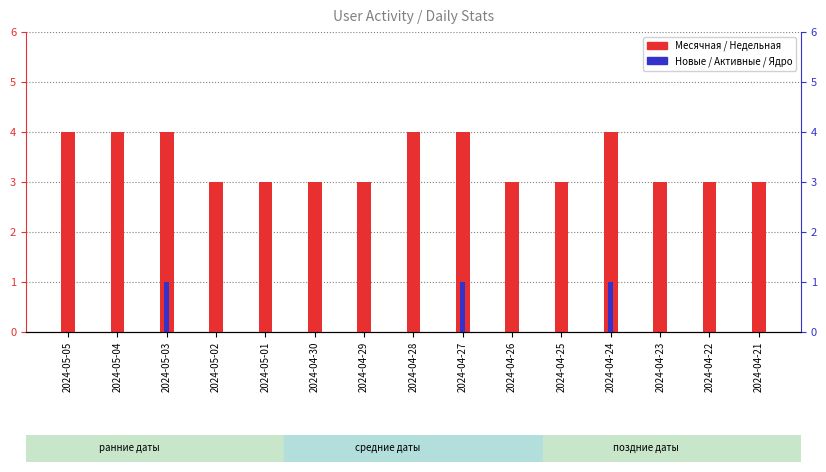

Rank the categories by Новые value from highest to lowest.

2024-05-03, 2024-04-27, 2024-04-24, 2024-05-05, 2024-05-04, 2024-05-02, 2024-05-01, 2024-04-30, 2024-04-29, 2024-04-28, 2024-04-26, 2024-04-25, 2024-04-23, 2024-04-22, 2024-04-21